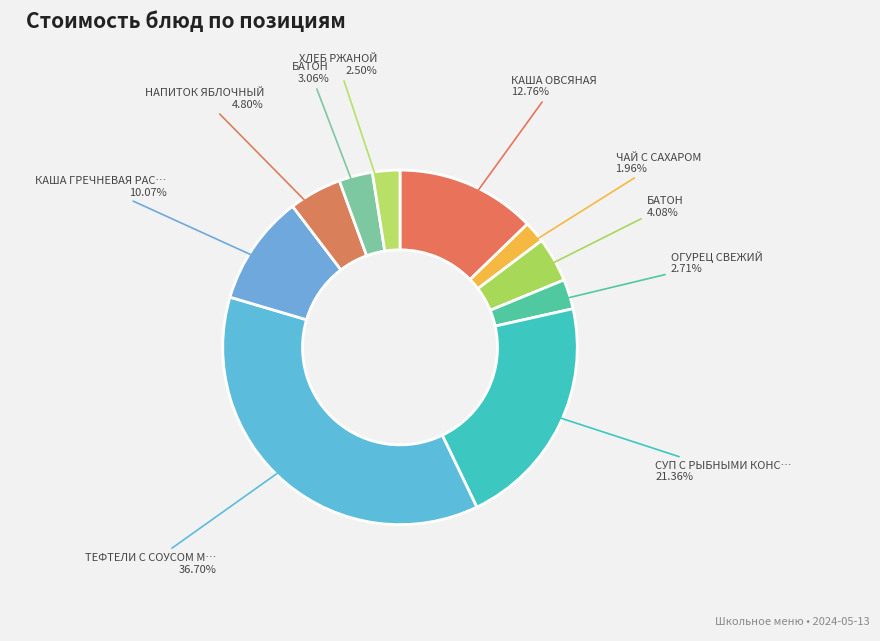

Which slice is the largest?

ТЕФТЕЛИ С СОУСОМ МОЛОЧНЫМ